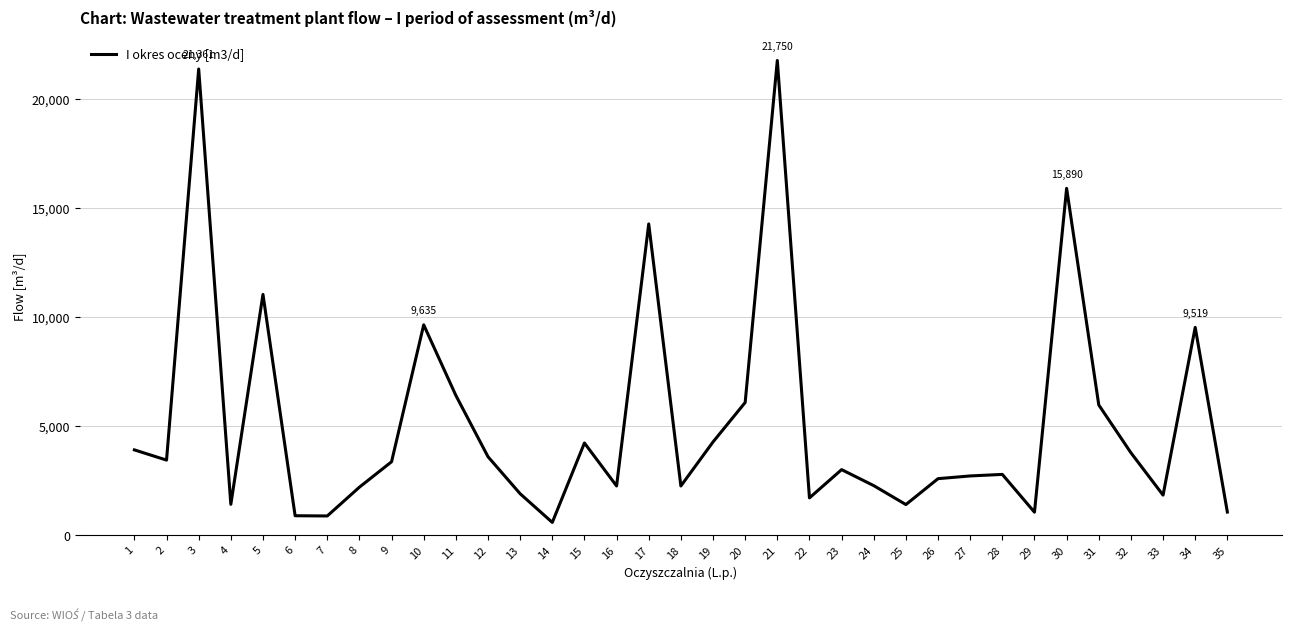

What is the difference between the maximum and minimum values?

21171.5